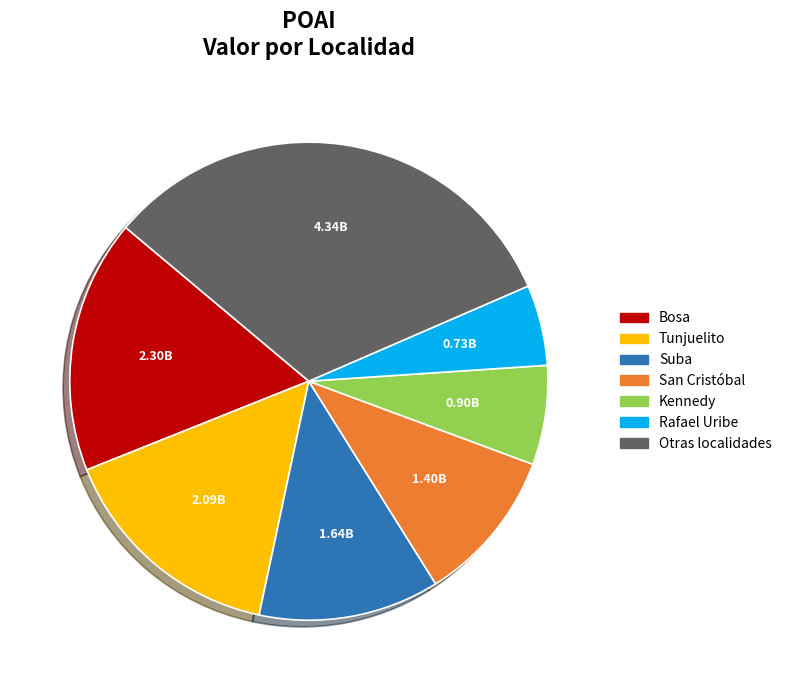

Is there any slice that represents more than half of the pie?

No